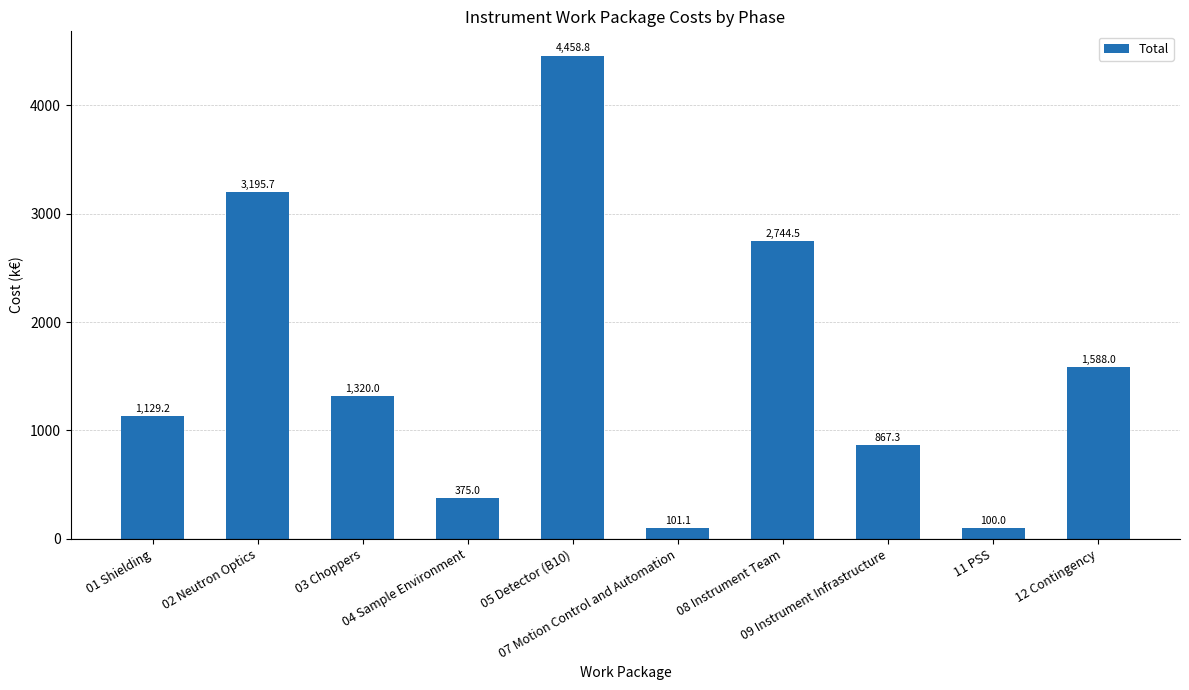

What is the minimum value shown in the chart?

100.0